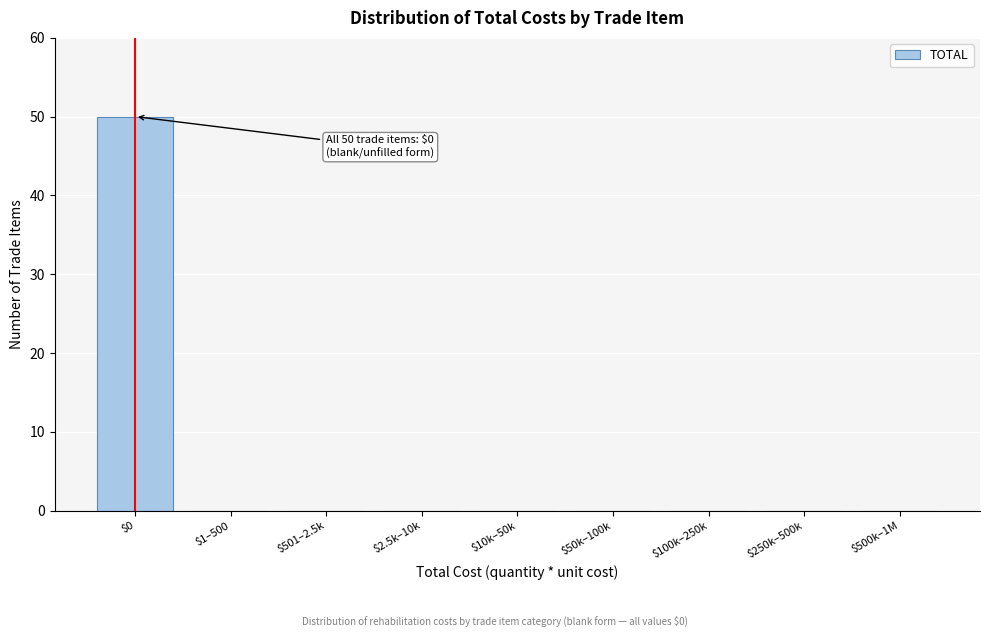

The value at $10k–50k is -25. True or false?

False